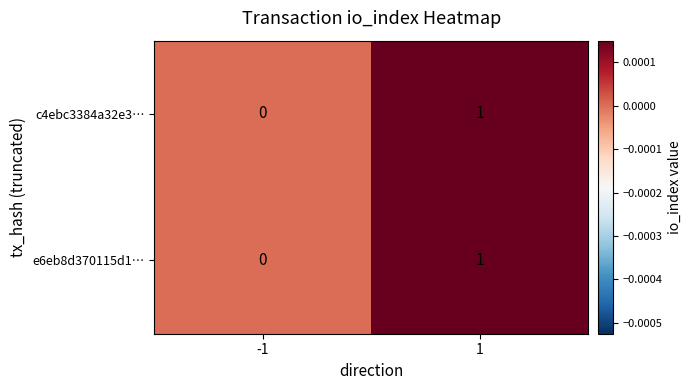

The e6eb8d370115d1… series shows 1 at 1. True or false?

True